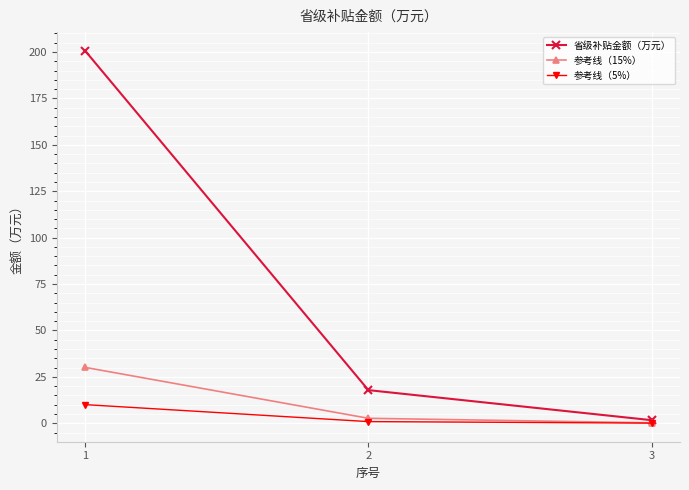

Between 1 and 2, which series saw the biggest shift?

省级补贴金额（万元）